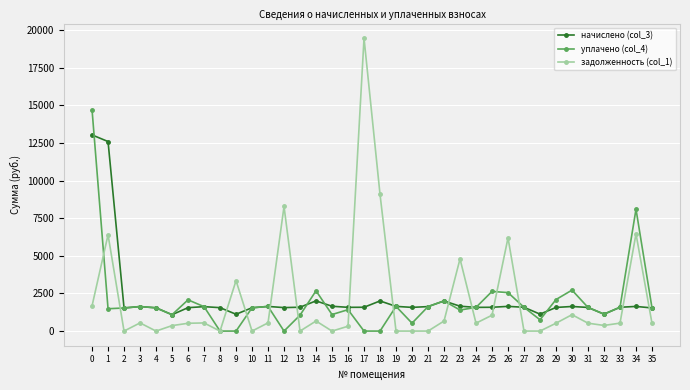

How many distinct data groups are displayed?

3